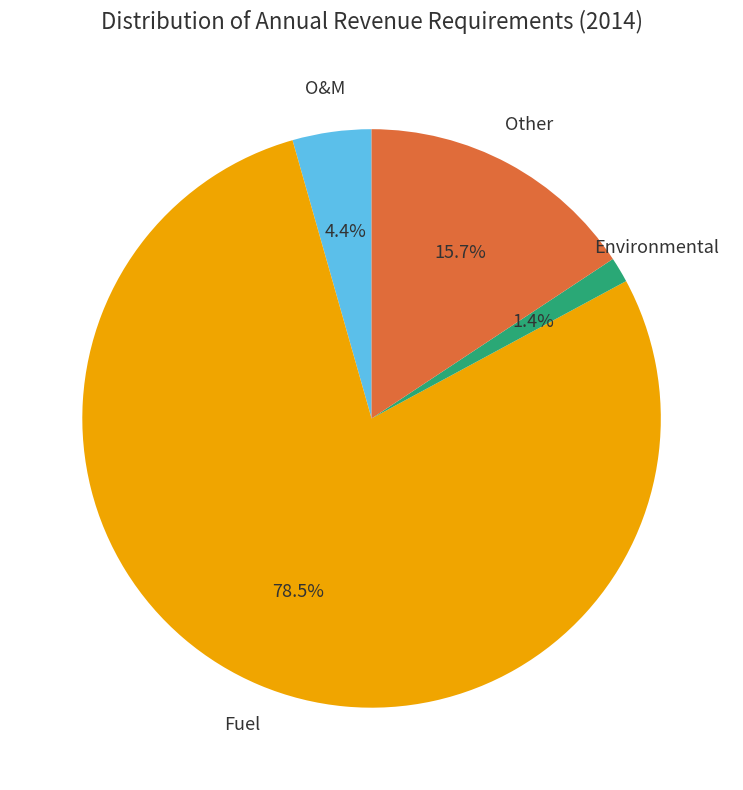

Is there any slice that represents more than half of the pie?

Yes